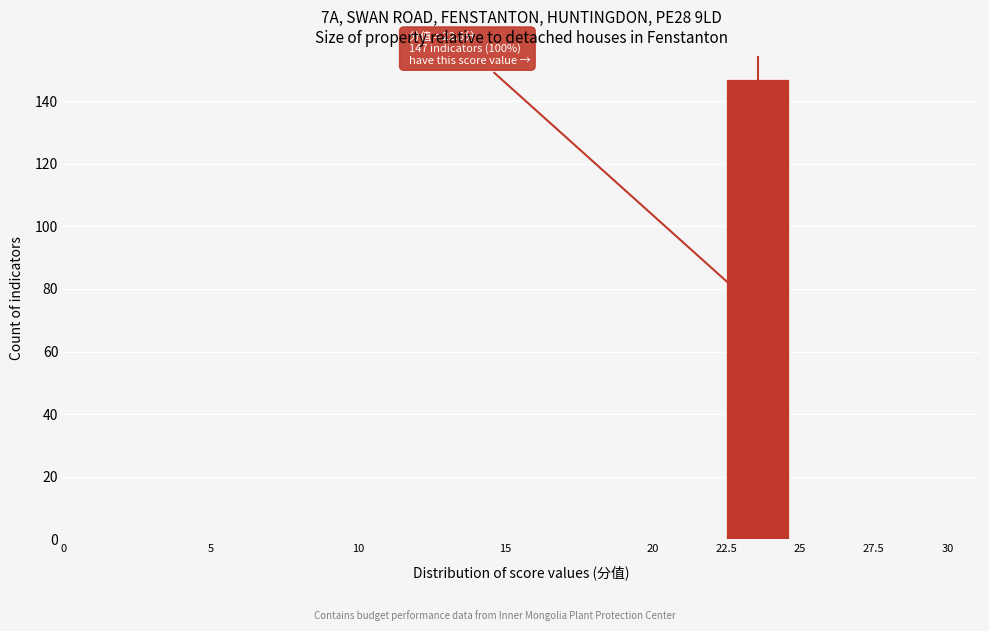

Which range on the x-axis has the tallest bar?

22.5 to 25